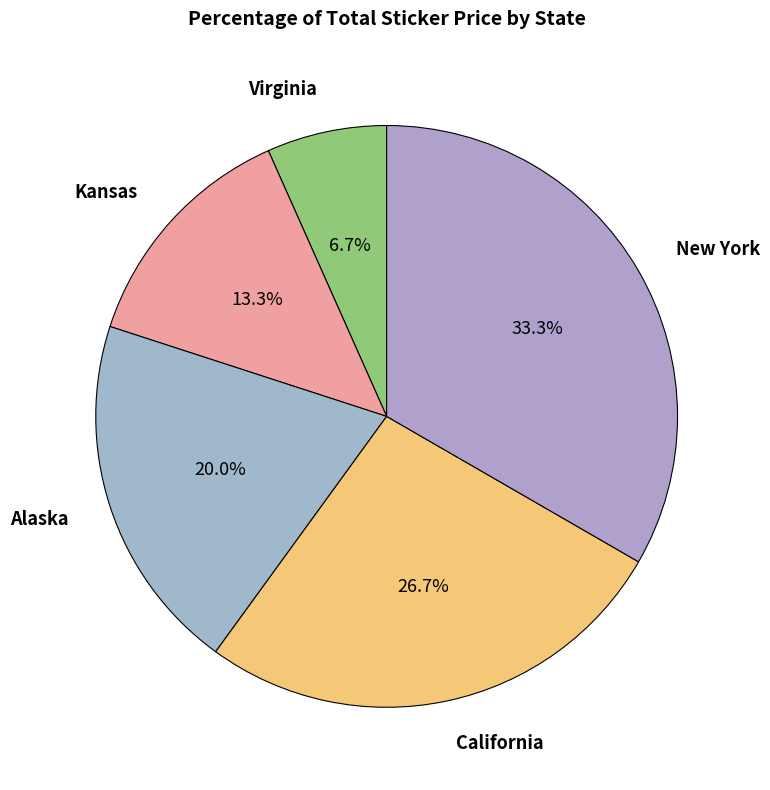

To the nearest percent, what is the difference between the largest and smallest slice percentages?

27%